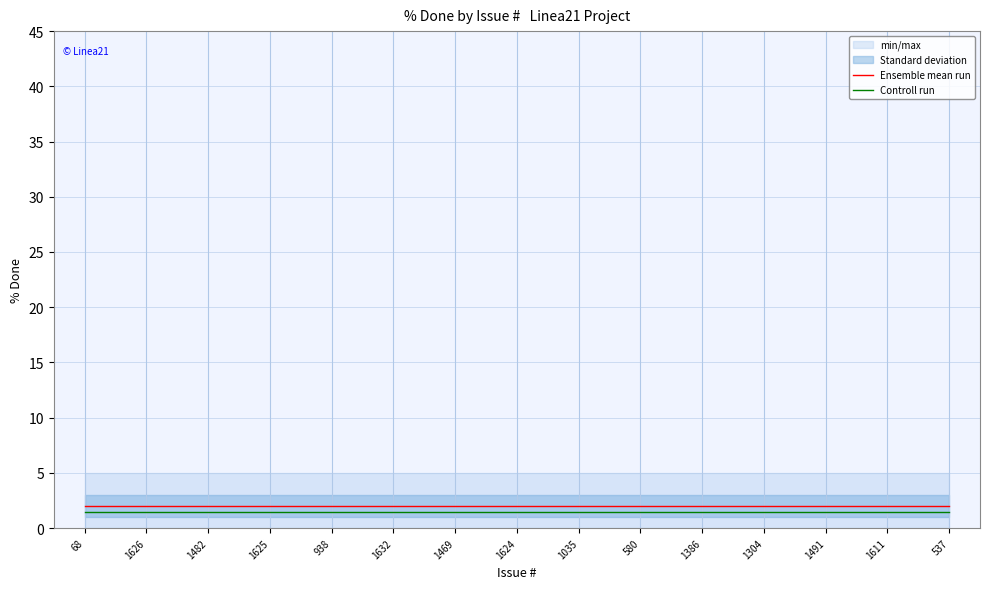

At which category is the sum across all series the highest?

68